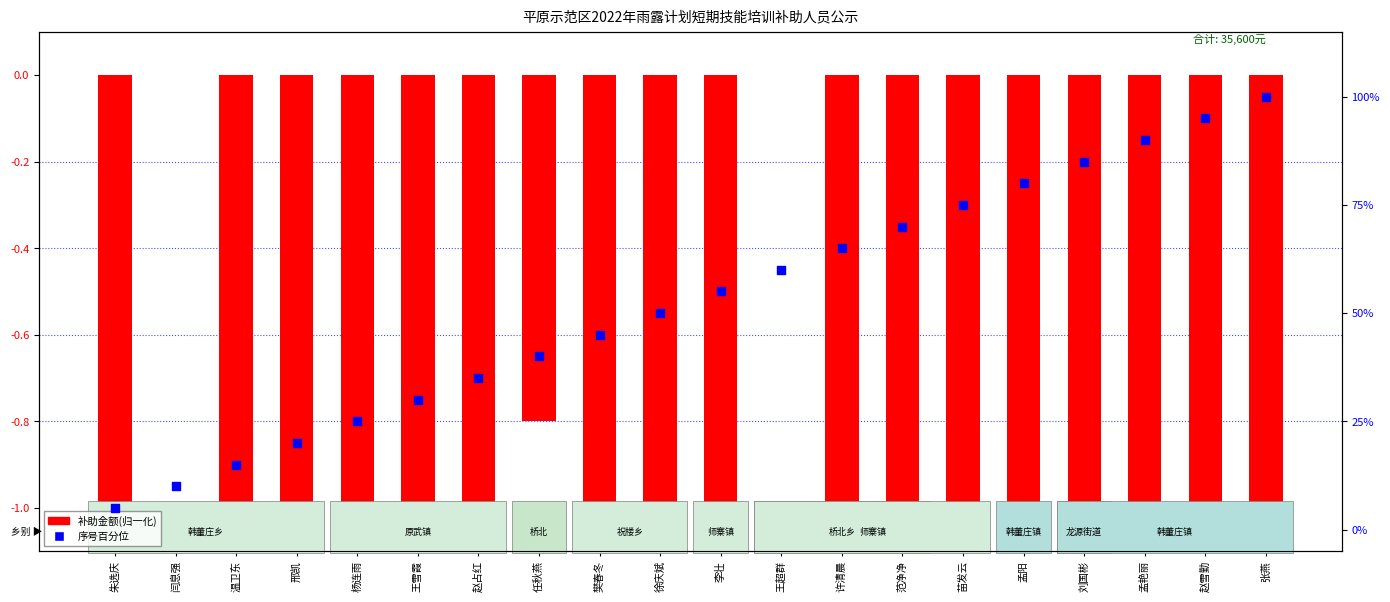

Which series contains the lowest Y value?

补助金额(归一化)